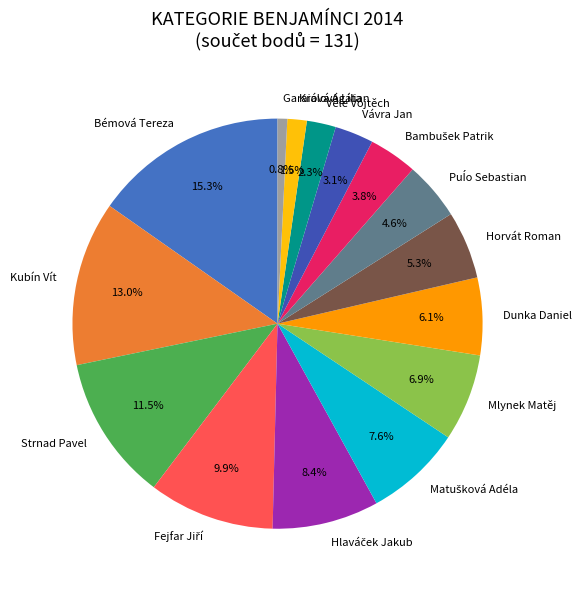

How many slices are in this pie chart?

15